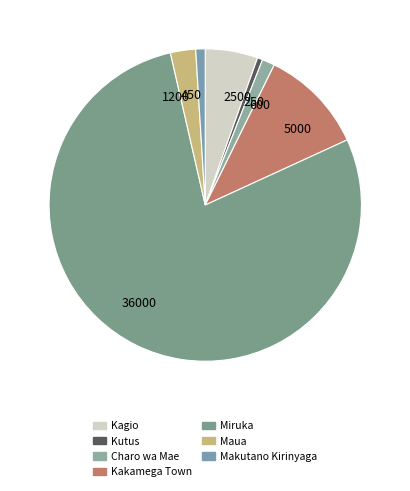

Approximately how many times larger is the value at 1200 compared to 2500?

0.5